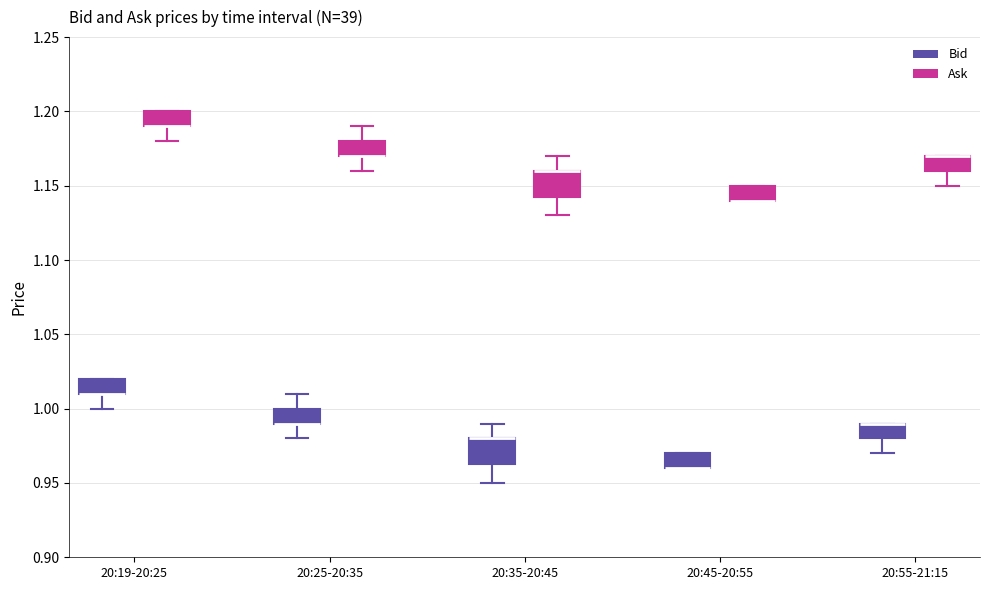

Reading left to right, read every box against the y-axis: the position of its median line, the range the box covers, and the ends of its whiskers. The values are not printed on the chart, so give them approximately, as read against the axis.

20:19-20:25 (Bid): median 1.010 (drawn on the box's lower edge), box 1.010 to 1.020, whiskers 1.000 to 1.020
20:19-20:25 (Ask): median 1.190 (drawn on the box's lower edge), box 1.190 to 1.200, whiskers 1.180 to 1.200
20:25-20:35 (Bid): median 0.990 (drawn on the box's lower edge), box 0.990 to 1.000, whiskers 0.980 to 1.010
20:25-20:35 (Ask): median 1.170 (drawn on the box's lower edge), box 1.170 to 1.180, whiskers 1.160 to 1.190
20:35-20:45 (Bid): median 0.980 (drawn on the box's upper edge), box 0.965 to 0.980, whiskers 0.950 to 0.990
20:35-20:45 (Ask): median 1.160 (drawn on the box's upper edge), box 1.145 to 1.160, whiskers 1.130 to 1.170
20:45-20:55 (Bid): median 0.960 (drawn on the box's lower edge), box 0.960 to 0.970, whiskers 0.960 to 0.970
20:45-20:55 (Ask): median 1.140 (drawn on the box's lower edge), box 1.140 to 1.150, whiskers 1.140 to 1.150
20:55-21:15 (Bid): median 0.990 (drawn on the box's upper edge), box 0.980 to 0.990, whiskers 0.970 to 0.990
20:55-21:15 (Ask): median 1.170 (drawn on the box's upper edge), box 1.160 to 1.170, whiskers 1.150 to 1.170